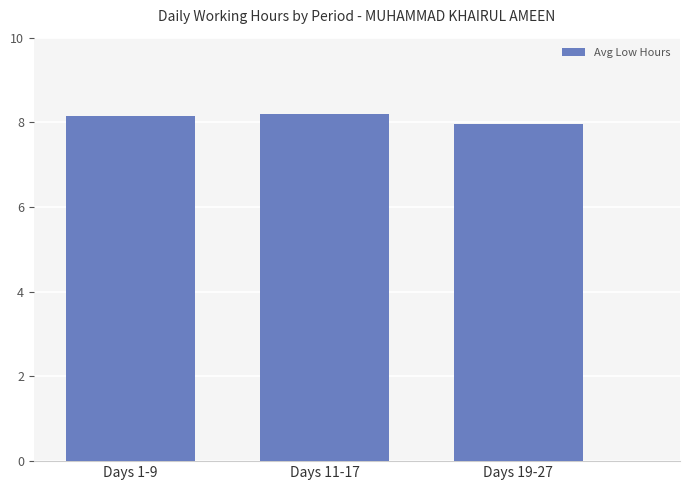

Reading left to right, what are all the values shown in this chart?

8.2	8.2	8.0